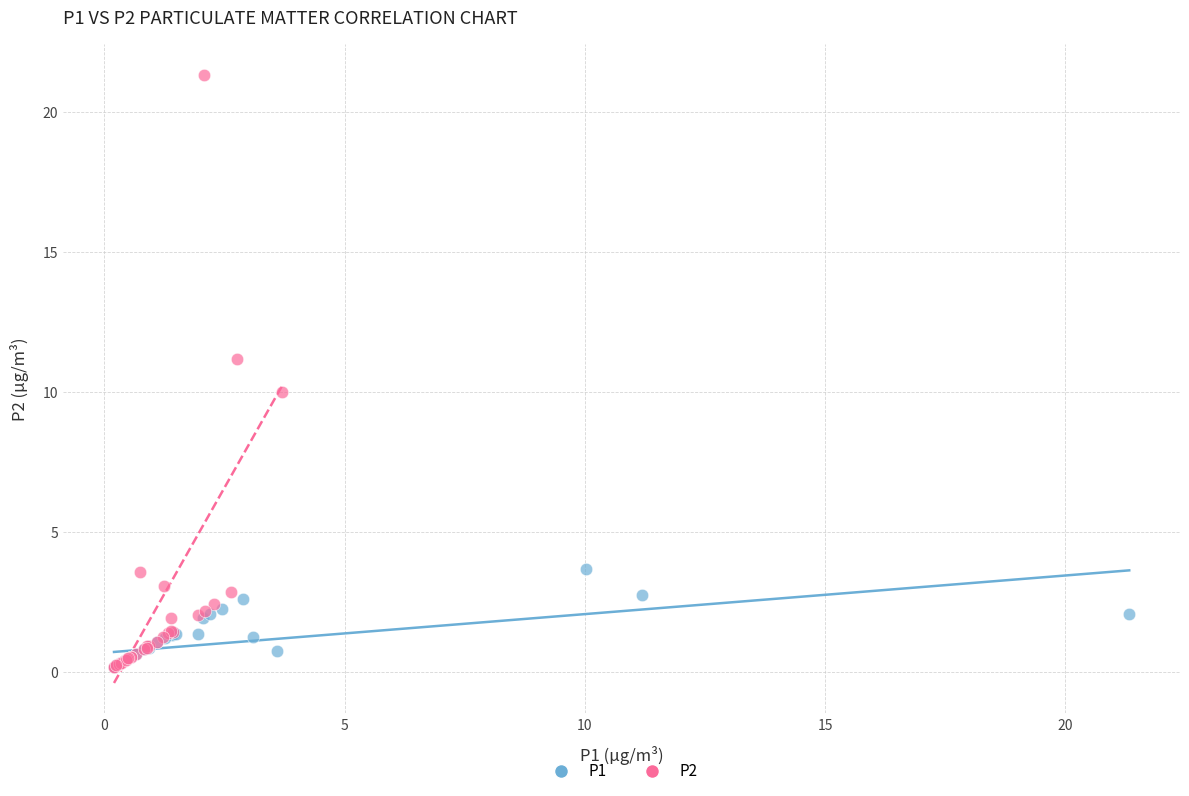

Which series has the largest Y range (max minus min)?

P2